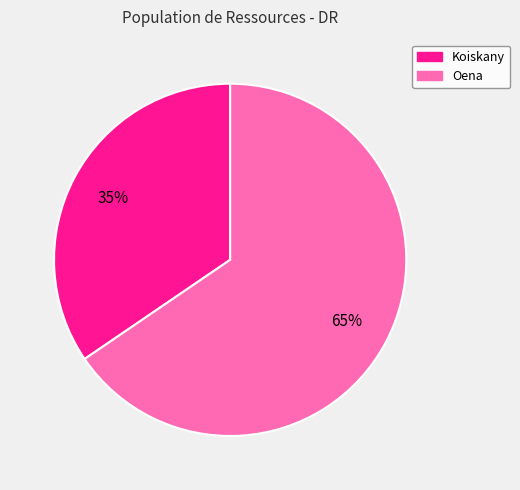

What is the majority slice?

Oena